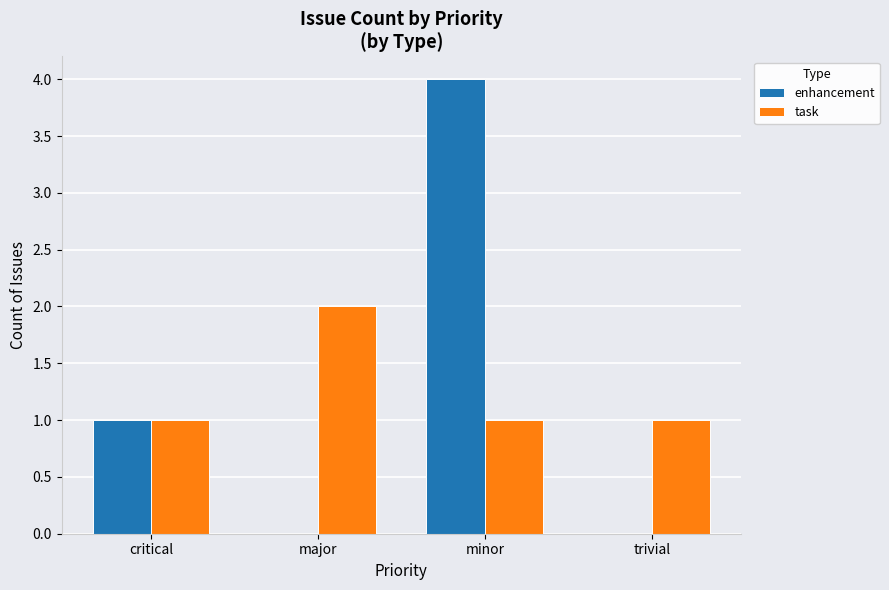

How many enhancement values are between 0 and 4?

4